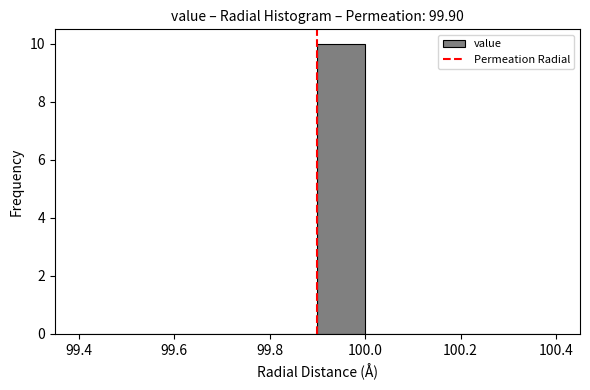

Reading left to right, list every bar in this chart as the range it spans on the x-axis followed by its height. The values are not printed on the chart, so give them approximately, as read against the axis.

99.4 to 99.5: 0
99.5 to 99.6: 0
99.6 to 99.7: 0
99.7 to 99.8: 0
99.8 to 99.9: 0
99.9 to 100.0: 10
100.0 to 100.1: 0
100.1 to 100.2: 0
100.2 to 100.3: 0
100.3 to 100.4: 0